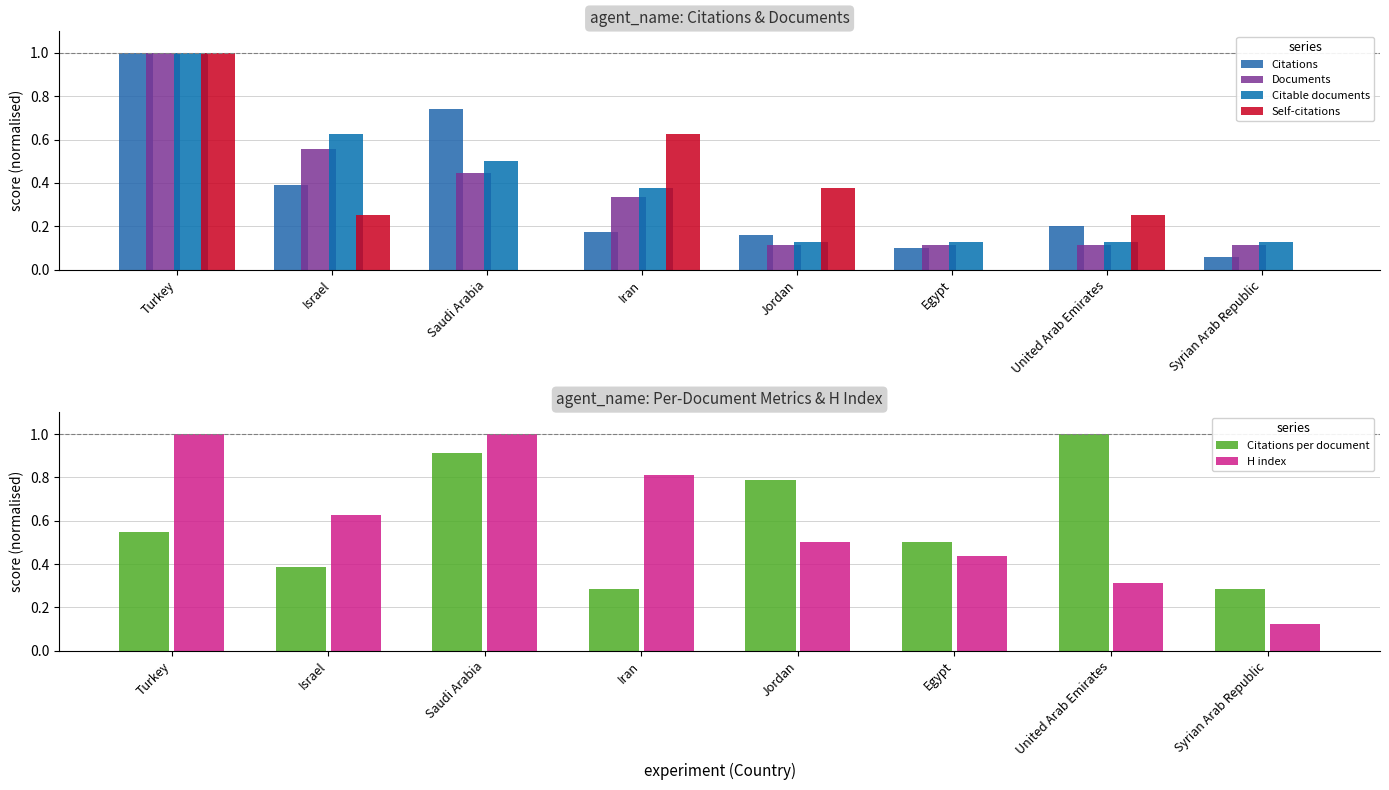

How many bars are there in total?

48